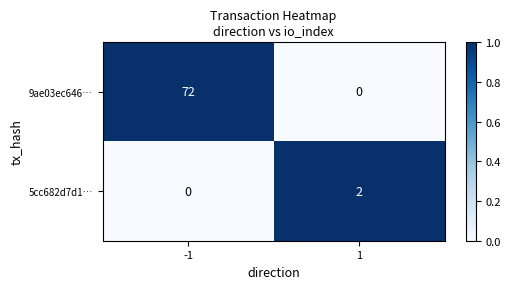

What is the maximum value shown in the chart?

72